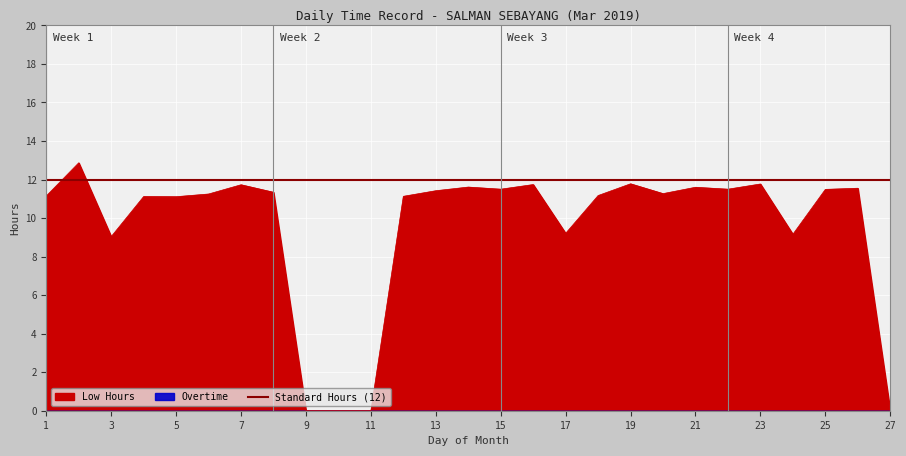

How many data points does each series have?

27